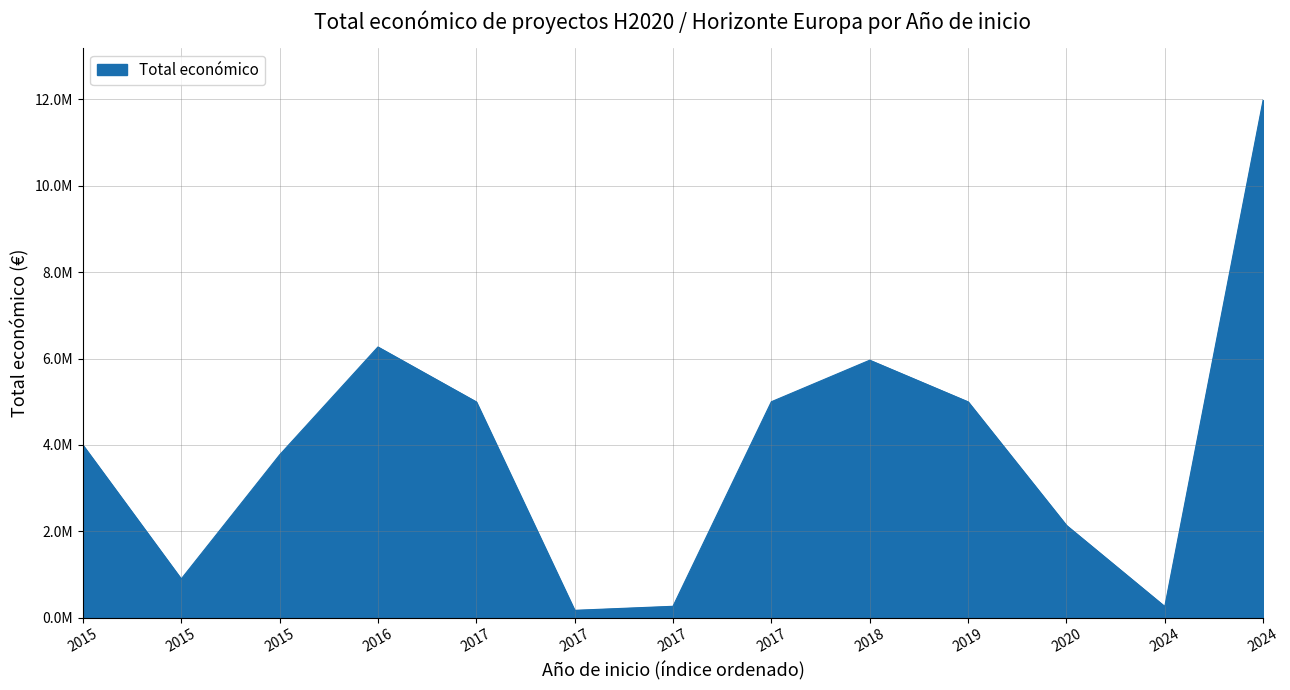

True or false: the data has more than 2 interior local peaks.

False